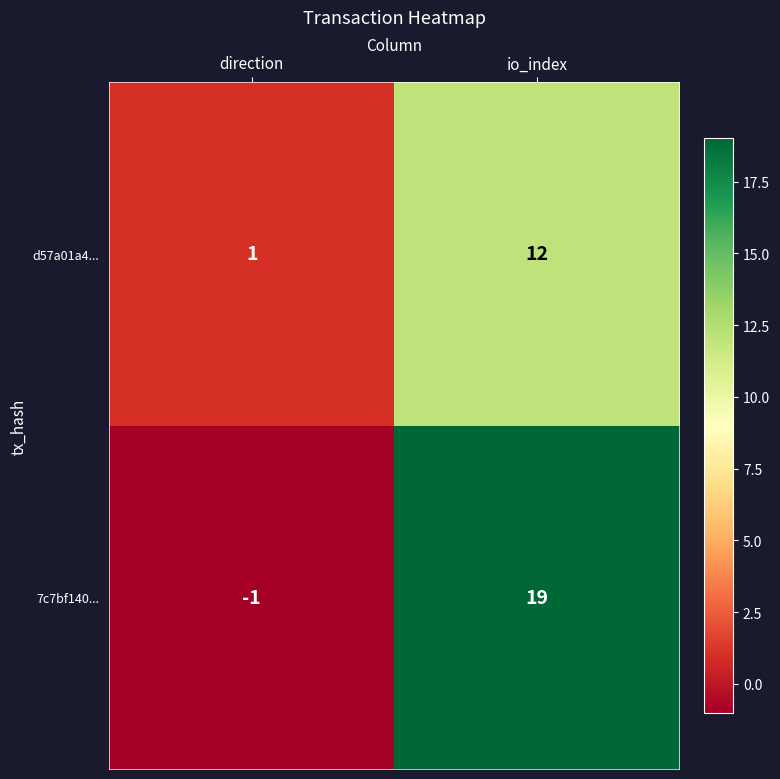

Which series has the widest spread of values?

7c7bf140...